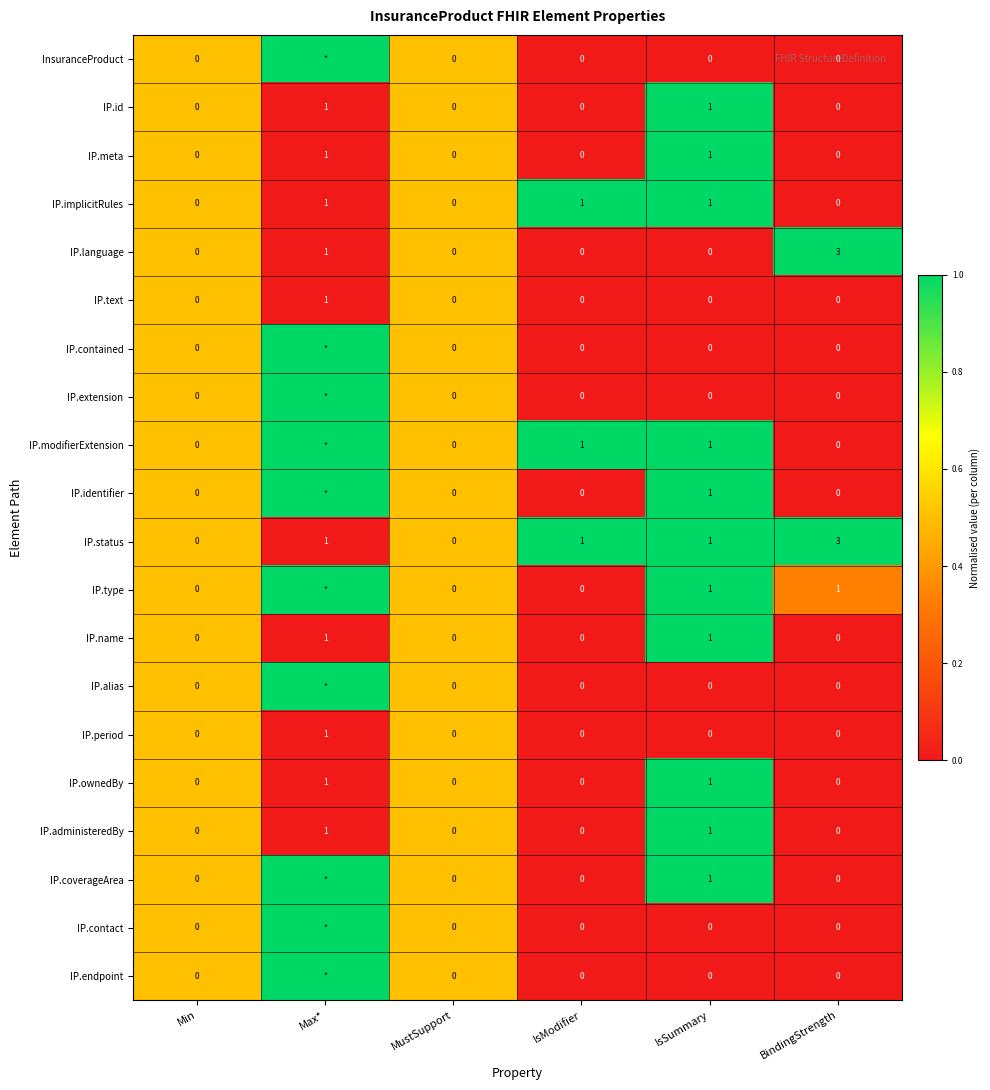

How many distinct data groups are displayed?

20